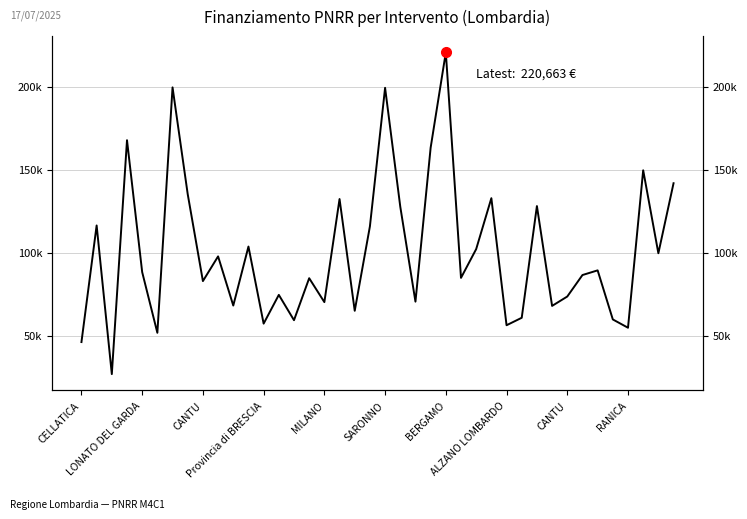

How many data points are less than 88213?

20